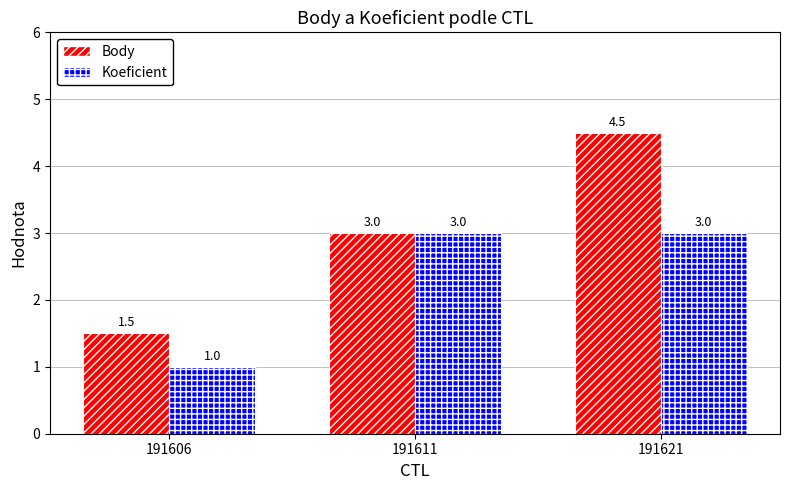

Read the Koeficient value at 191611.

3.0